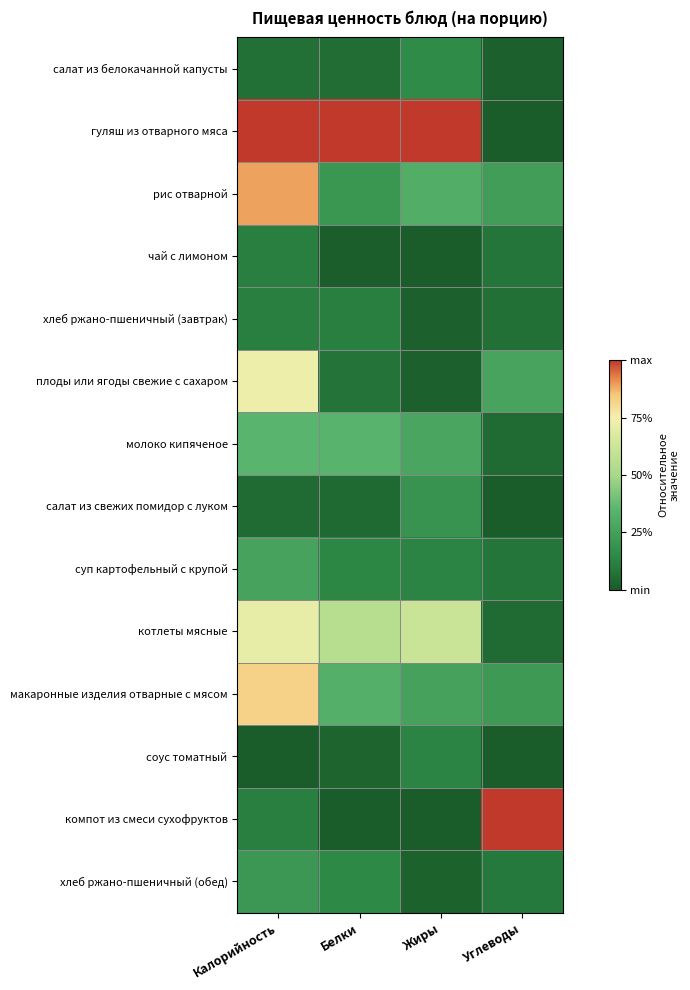

Which has a higher value, Белки or Жиры?

Жиры